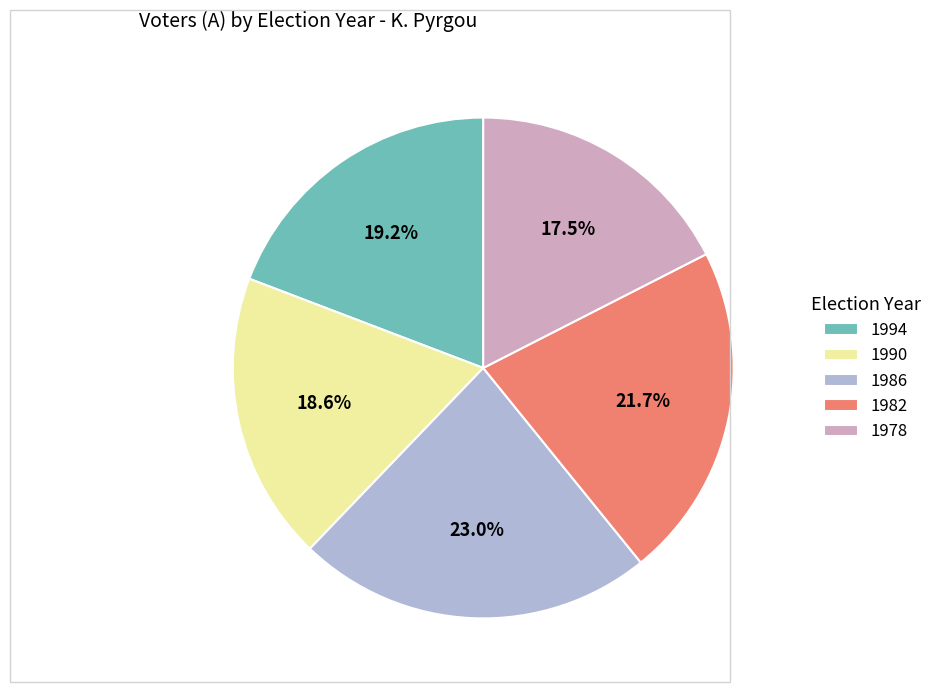

Which has a higher value, 1986 or 1978?

1986